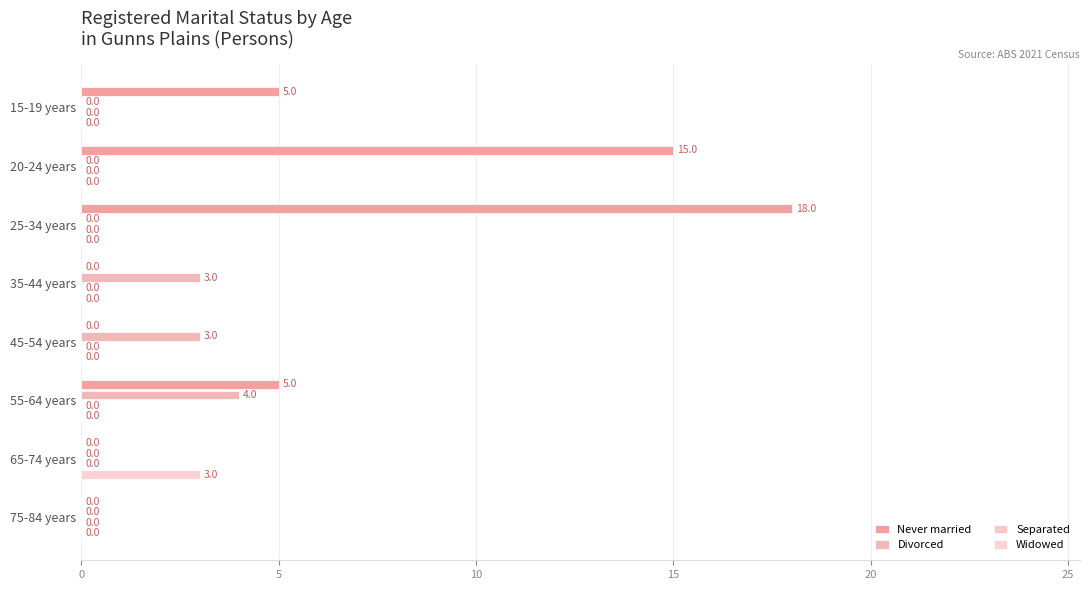

What is the difference between the maximum and minimum values in the Never married series?

18.0